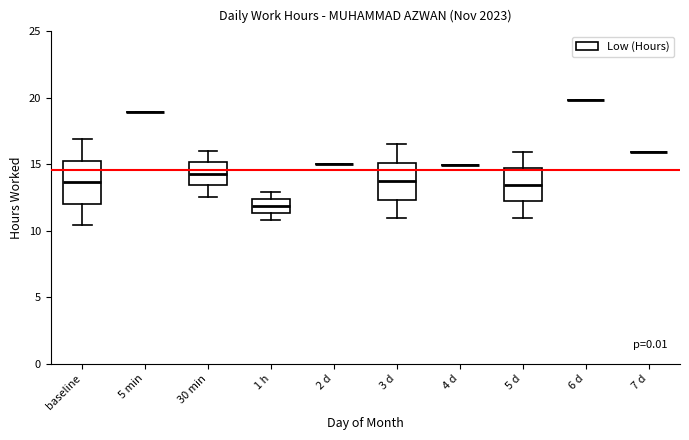

Reading left to right, read every box against the y-axis: the position of its median line, the range the box covers, and the ends of its whiskers. The values are not printed on the chart, so give them approximately, as read against the axis.

baseline: median 13.5, box 12.0 to 15.5, whiskers 10.5 to 17.0
5 min: box collapsed to a line at 19.0, whiskers 19.0 to 19.0
30 min: median 14.5, box 13.5 to 15.0, whiskers 12.5 to 16.0
1 h: median 12.0, box 11.5 to 12.5, whiskers 11.0 to 13.0
2 d: box collapsed to a line at 15.0, whiskers 15.0 to 15.0
3 d: median 13.5, box 12.5 to 15.0, whiskers 11.0 to 16.5
4 d: box collapsed to a line at 15.0, whiskers 15.0 to 15.0
5 d: median 13.5, box 12.0 to 14.5, whiskers 11.0 to 16.0
6 d: box collapsed to a line at 20.0, whiskers 20.0 to 20.0
7 d: box collapsed to a line at 16.0, whiskers 16.0 to 16.0